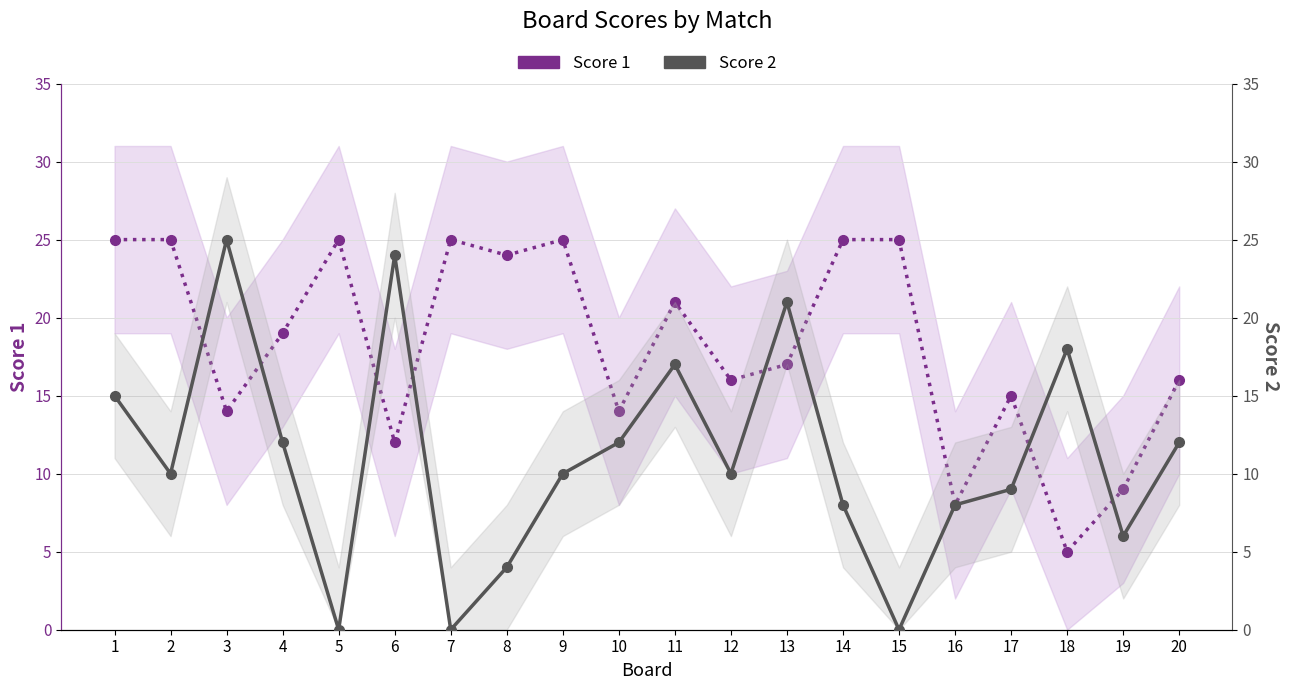

List the labels in order of Score 2 value, smallest first.

5, 7, 15, 8, 19, 14, 16, 17, 2, 9, 12, 4, 10, 20, 1, 11, 18, 13, 6, 3